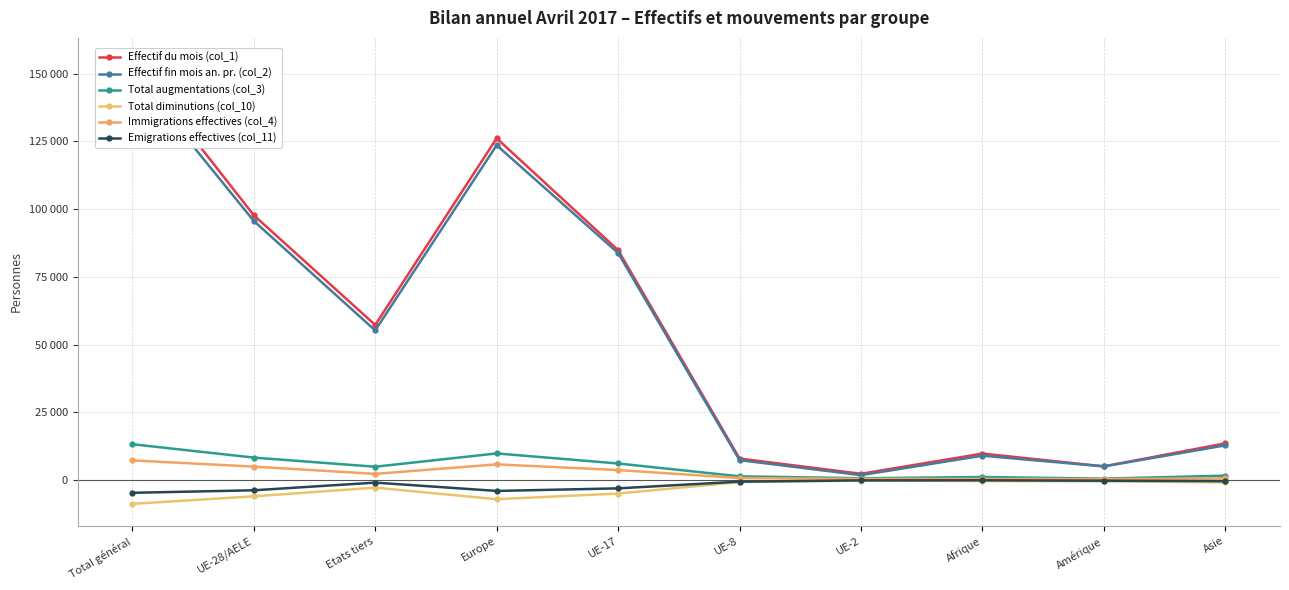

Where is the first local maximum for Effectif du mois (col_1)?

Europe